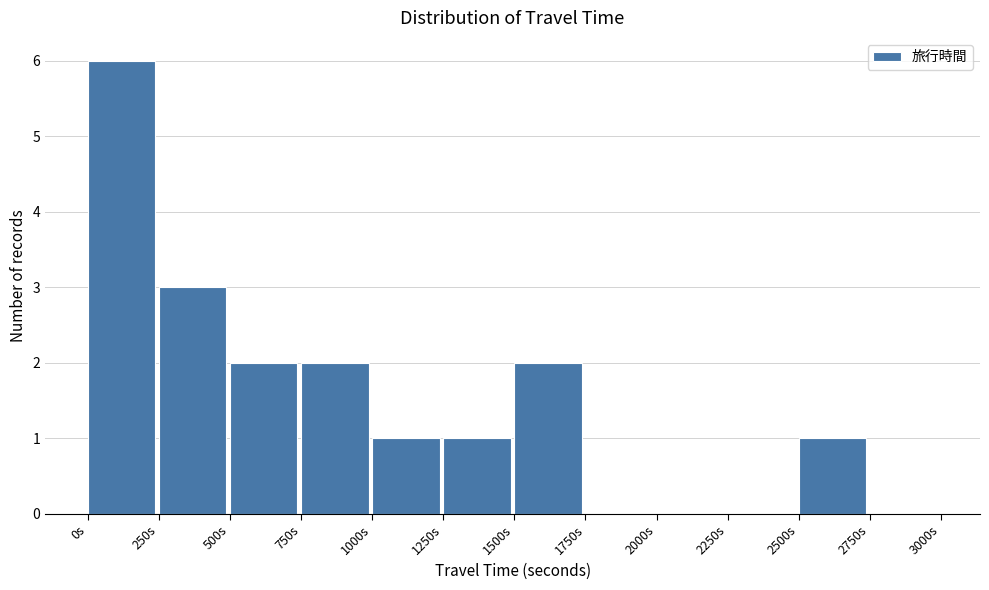

Reading left to right, list every bar in this chart as the range it spans on the x-axis followed by its height. The values are not printed on the chart, so give them approximately, as read against the axis.

0 to 250: 6
250 to 500: 3
500 to 750: 2
750 to 1000: 2
1000 to 1250: 1
1250 to 1500: 1
1500 to 1750: 2
1750 to 2000: 0
2000 to 2250: 0
2250 to 2500: 0
2500 to 2750: 1
2750 to 3000: 0